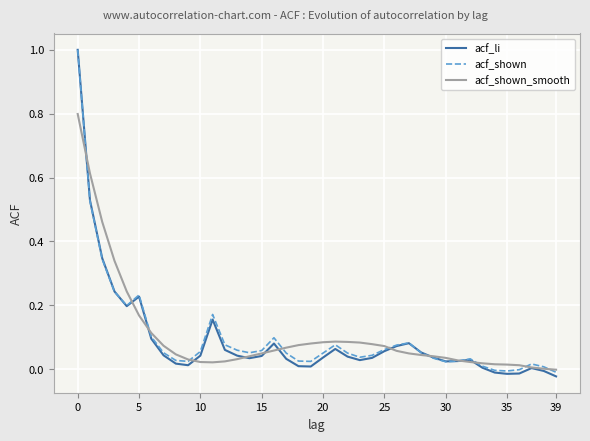

What is the greatest value displayed?

1.0